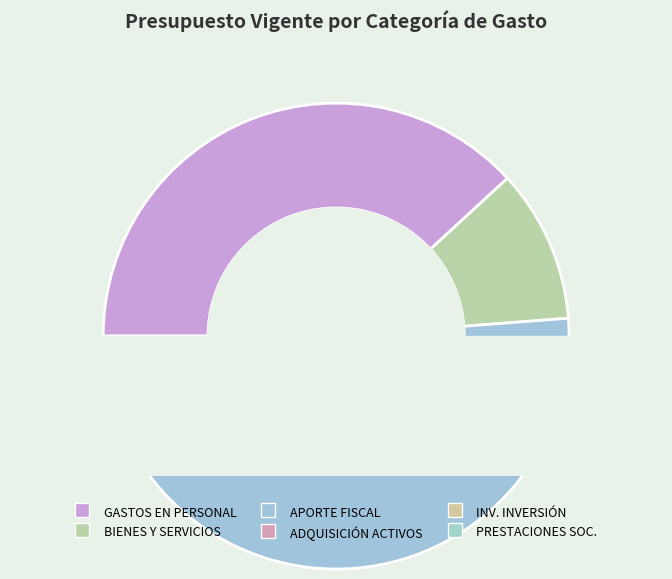

What is the largest slice in the pie chart?

APORTE FISCAL